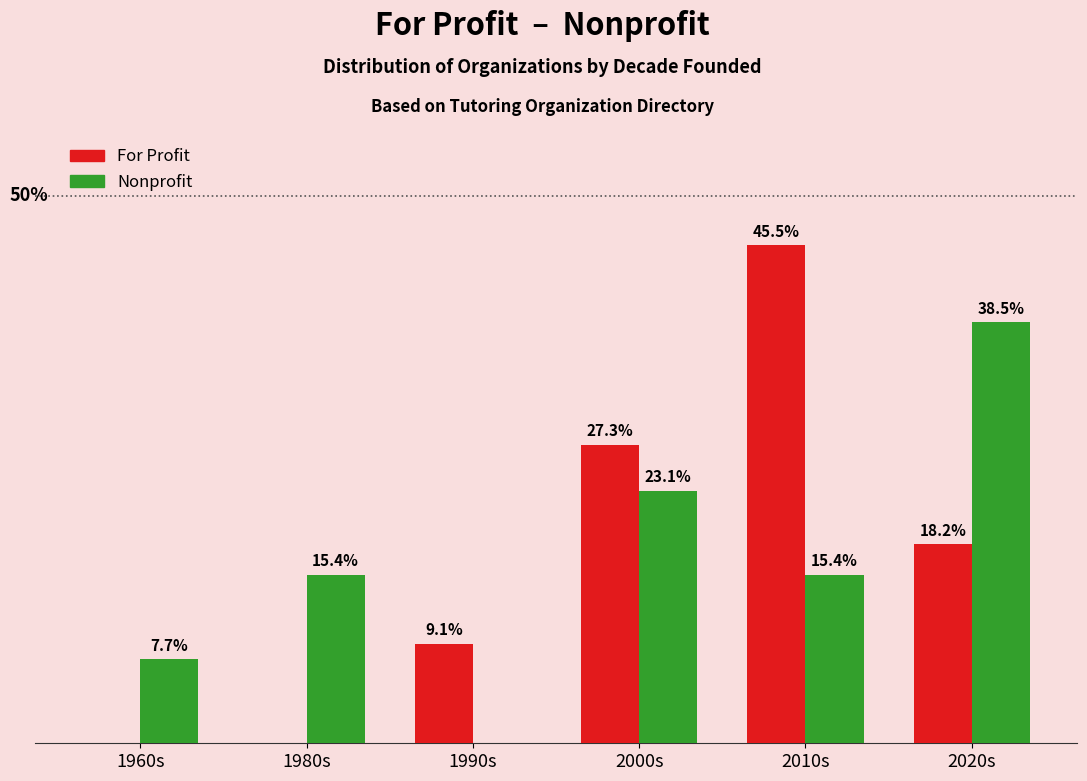

At which category is the sum across all series the highest?

2010s